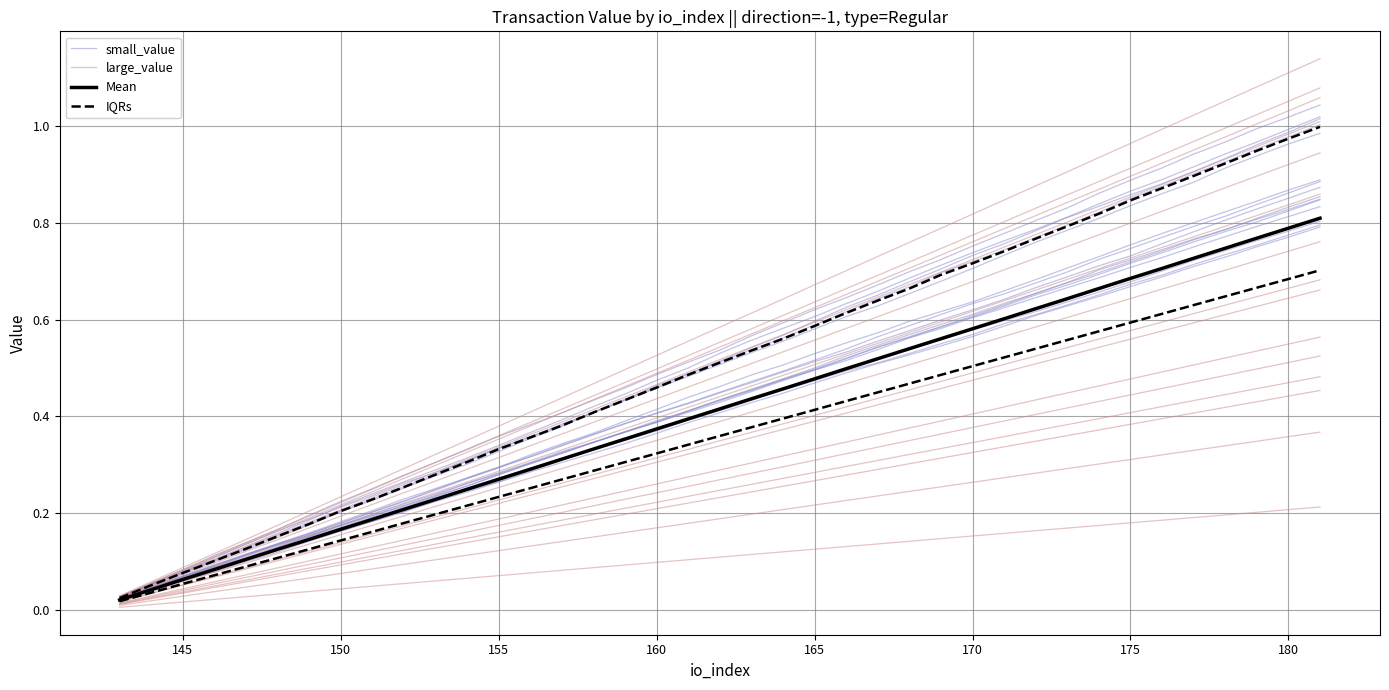

Reading left to right, extract all data points from this chart.

small_value: 0.0	0.1	0.1	0.1	0.1	0.2	0.2	0.2	0.3	0.3	0.3	0.3	0.4	0.4	0.4	0.4	0.5	0.5	0.5	0.5	0.6	0.6	0.6	0.6	0.7	0.7	0.7	0.8	0.8	0.8	0.8	0.9	0.9	0.9	0.9	1.0	1.0	1.0	1.0
large_value: 0.0	0.0	0.0	0.1	0.1	0.1	0.1	0.1	0.1	0.1	0.2	0.2	0.2	0.2	0.2	0.2	0.2	0.3	0.3	0.3	0.3	0.3	0.3	0.3	0.4	0.4	0.4	0.4	0.4	0.4	0.4	0.5	0.5	0.5	0.5	0.5	0.5	0.5	0.6
Mean: 0.0	0.0	0.1	0.1	0.1	0.1	0.1	0.2	0.2	0.2	0.2	0.2	0.3	0.3	0.3	0.3	0.4	0.4	0.4	0.4	0.4	0.5	0.5	0.5	0.5	0.5	0.6	0.6	0.6	0.6	0.6	0.7	0.7	0.7	0.7	0.7	0.8	0.8	0.8
IQRs: 0.0	0.0	0.1	0.1	0.1	0.1	0.1	0.1	0.2	0.2	0.2	0.2	0.2	0.3	0.3	0.3	0.3	0.3	0.3	0.4	0.4	0.4	0.4	0.4	0.4	0.5	0.5	0.5	0.5	0.5	0.6	0.6	0.6	0.6	0.6	0.6	0.7	0.7	0.7